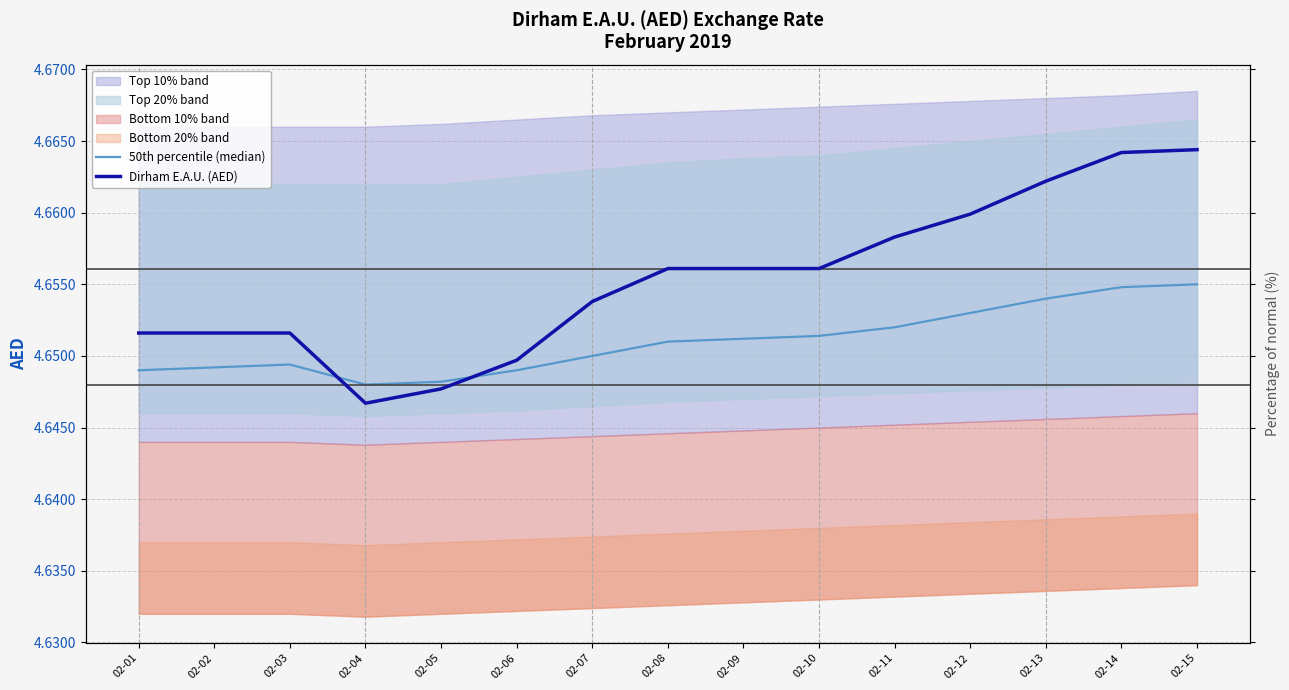

What is the sum of all 50th percentile (median) values?

69.8